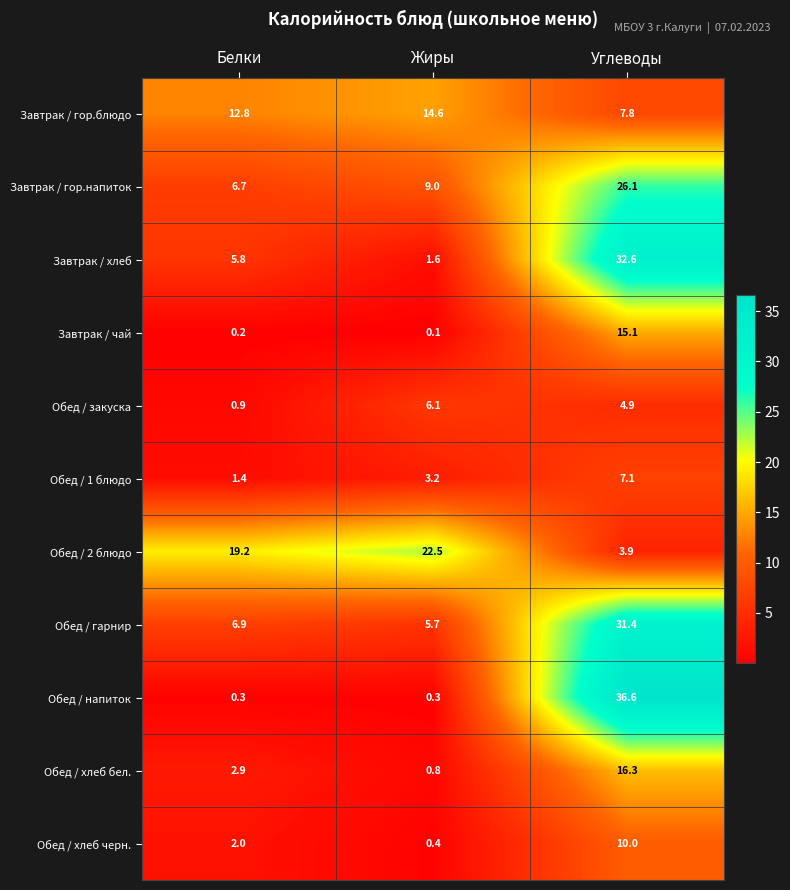

What value does the Обед / гарнир series have at Углеводы?

31.4